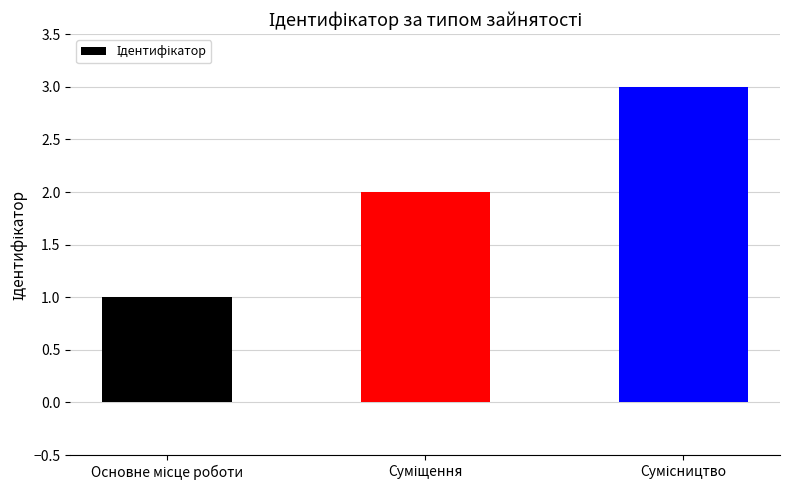

What is the sum of all values?

6